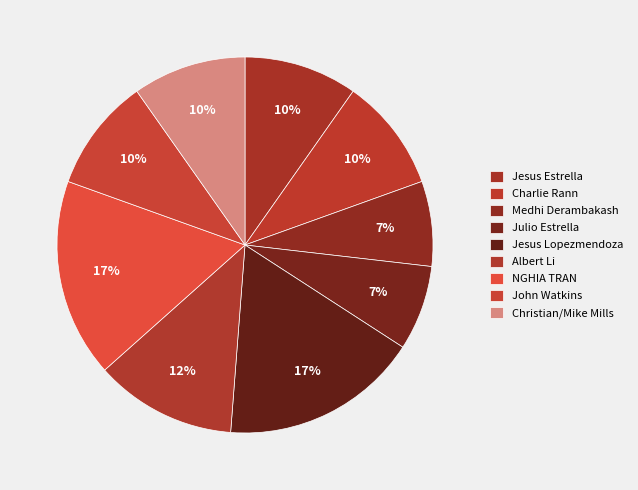

How many slices are in this pie chart?

9